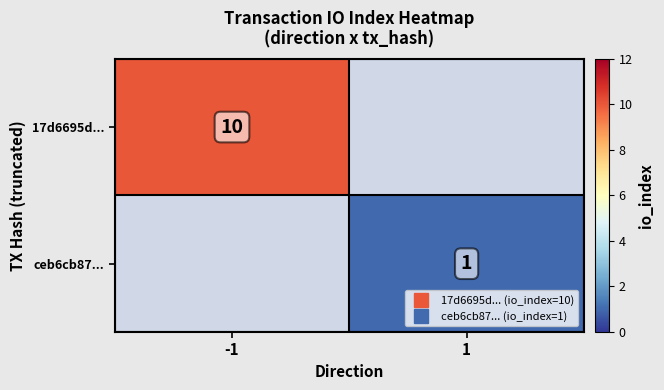

What value does the 17d6695d... series have at -1?

10.0